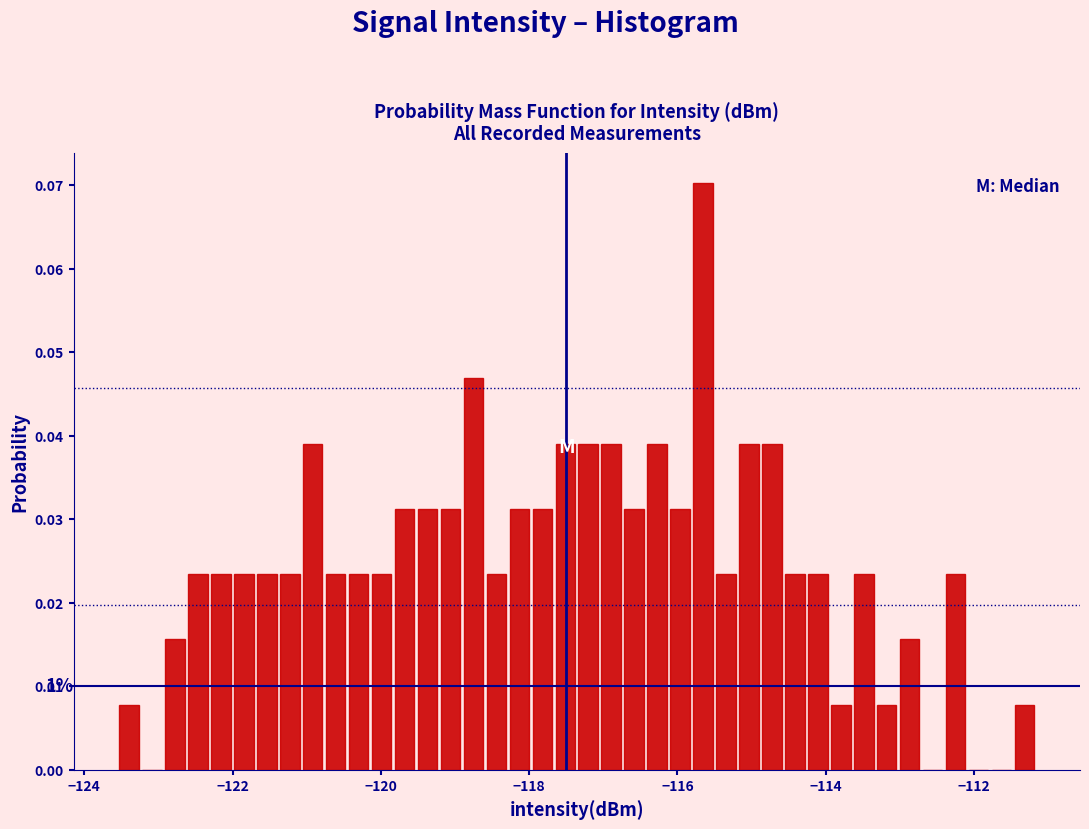

Around what value on the x-axis is the tallest bar? Give the approximate position of its centre, as read against the axis.

-115.6